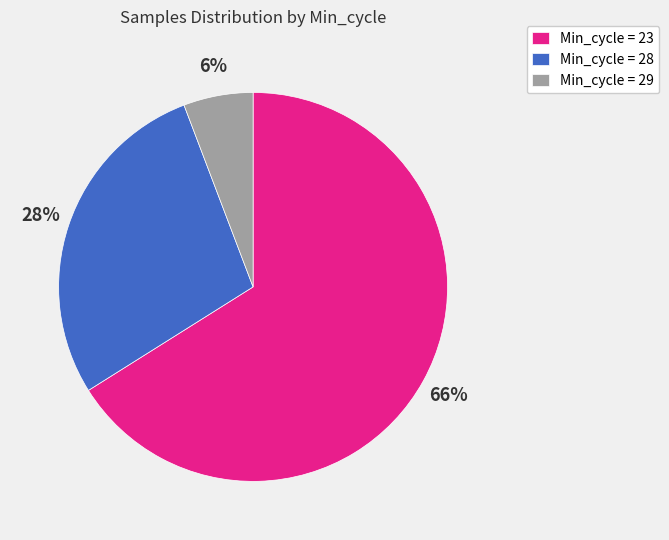

Is there a majority slice in this chart?

Yes